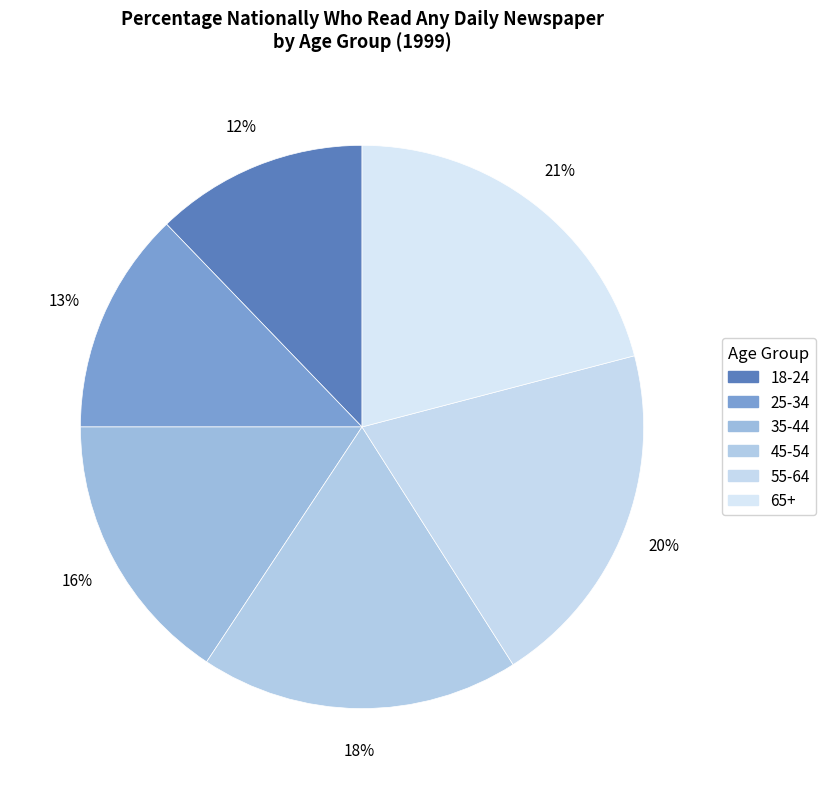

Is it true that 55-64 is 9% of the pie?

False